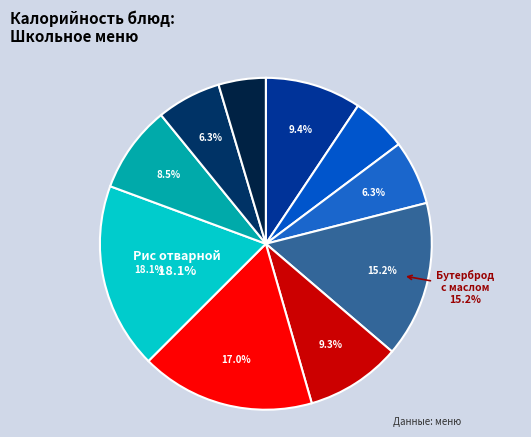

How many segments does this pie chart have?

10